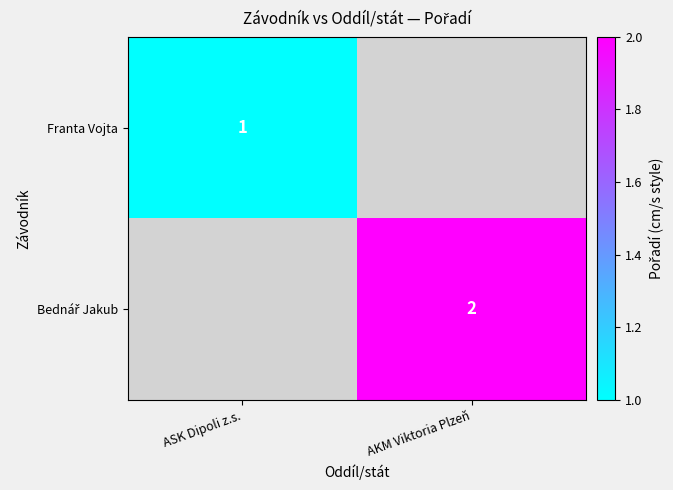

List the series in order of their overall mean, lowest first.

Franta Vojta, Bednář Jakub